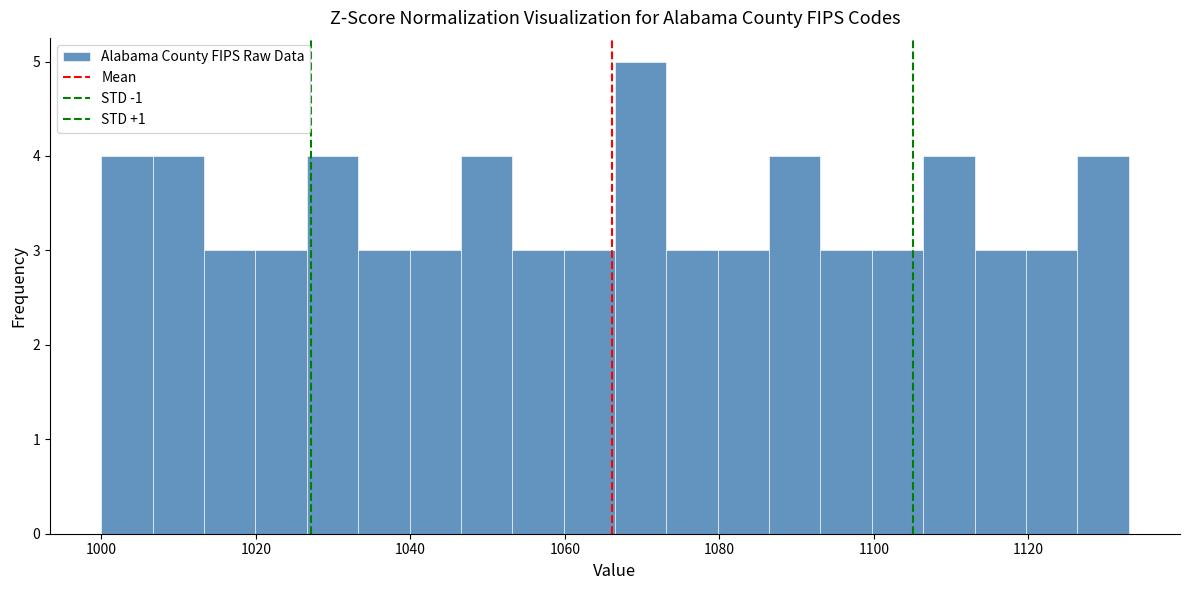

Read against the x-axis, roughly where is the centre of the tallest bar?

1070